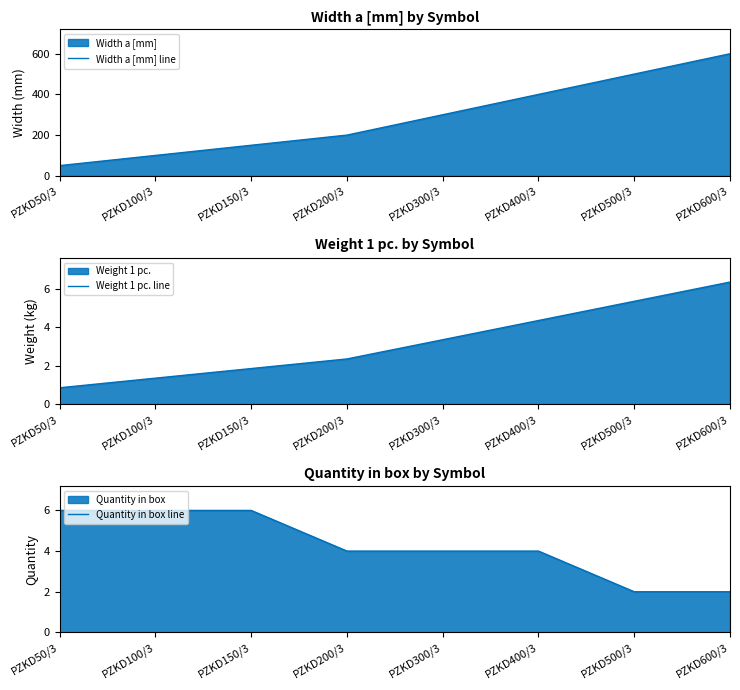

What is the label of the 4th point from the right?

PZKD300/3